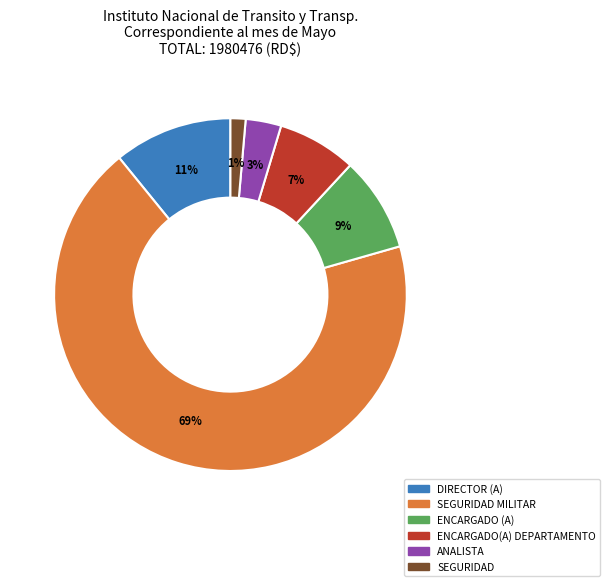

Is there any slice that represents more than half of the pie?

Yes